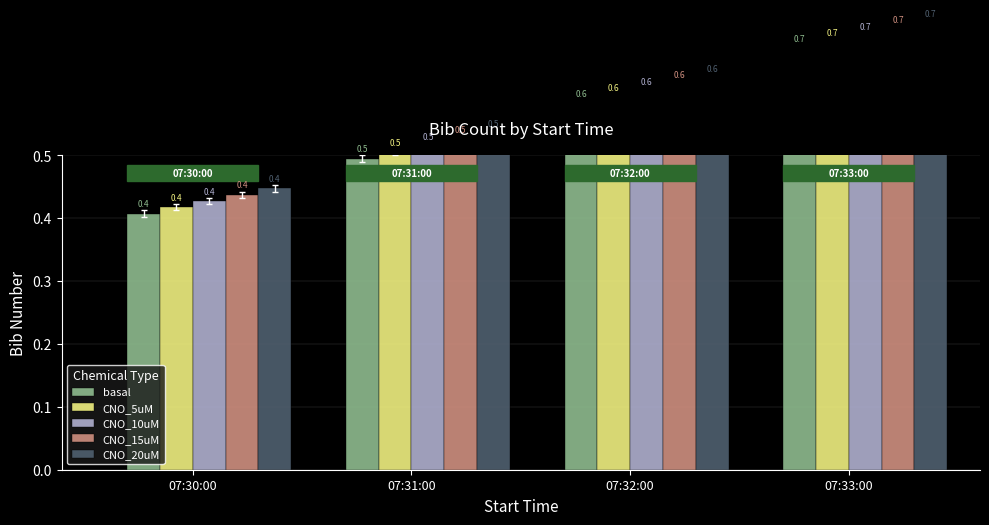

Rank the categories by CNO_10uM value from highest to lowest.

07:33:00, 07:32:00, 07:31:00, 07:30:00